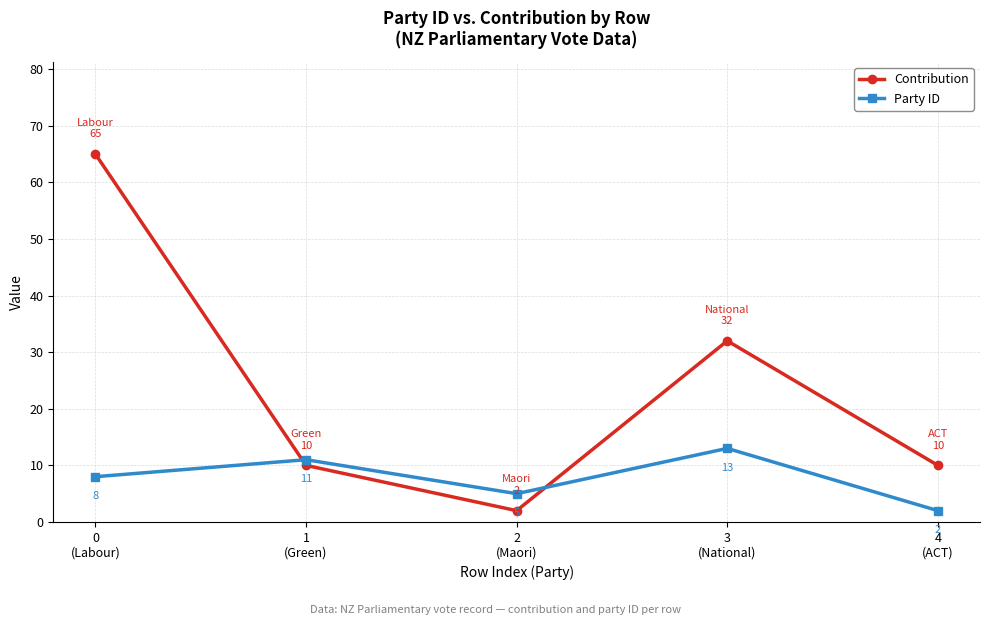

True or false: Contribution has more than 0 points higher than both neighbors.

True